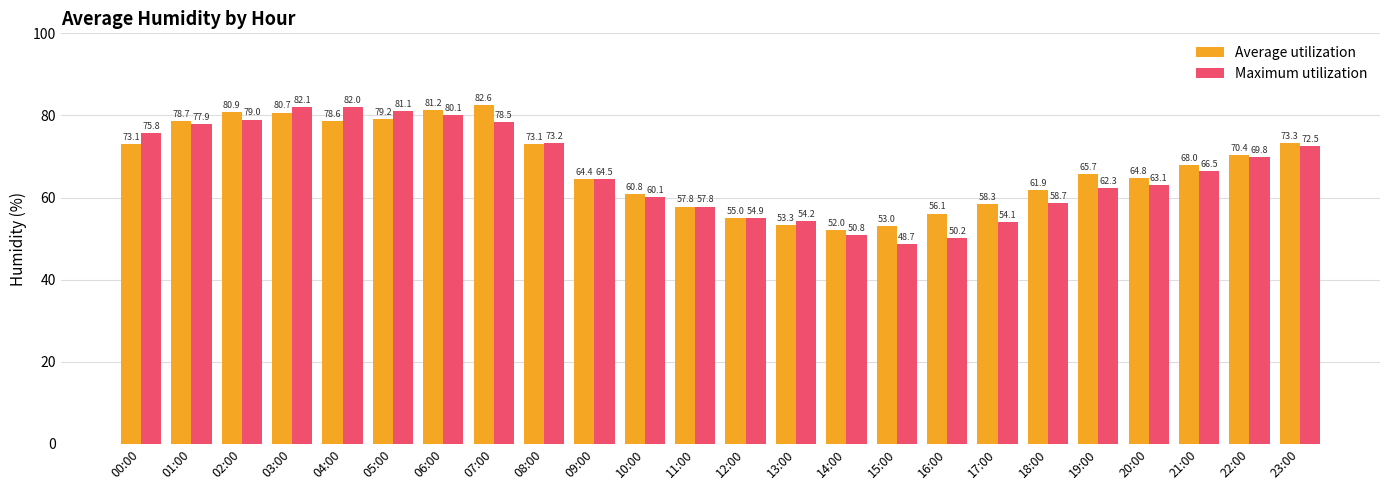

The Maximum utilization series shows 80.1 at 06:00. True or false?

True